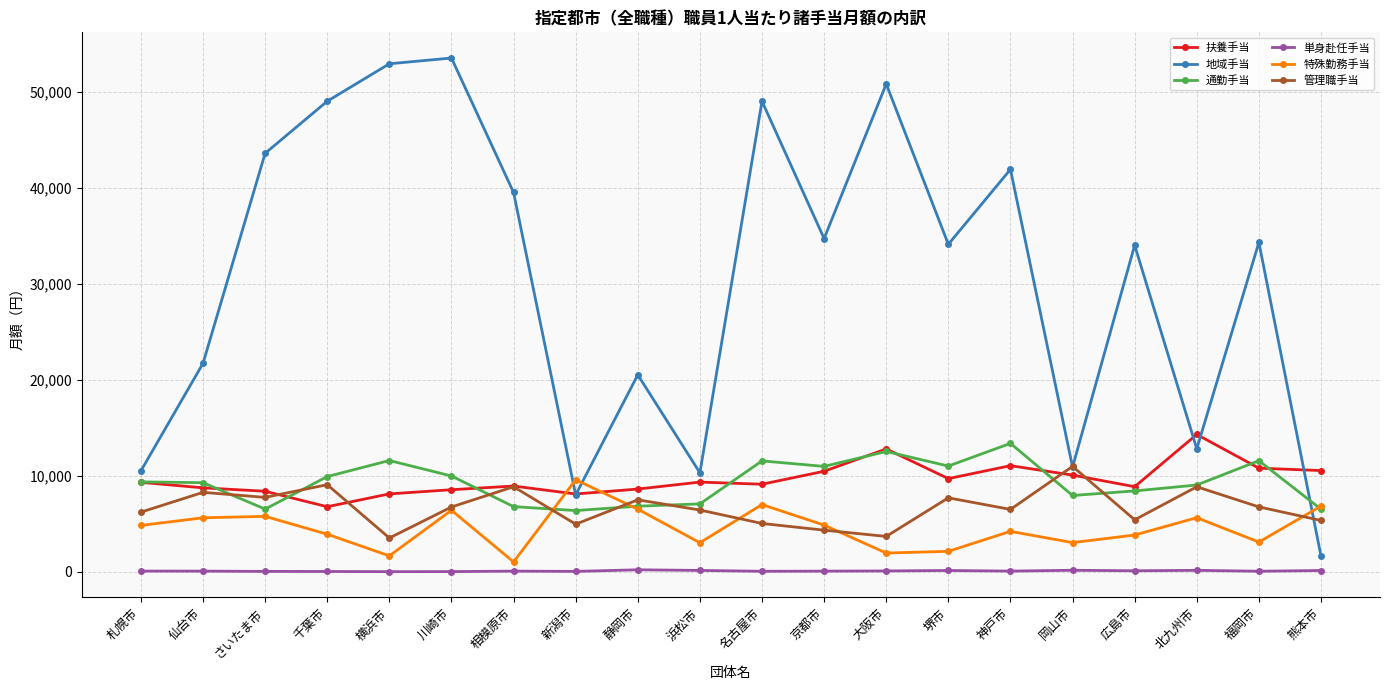

The 管理職手当 series shows 7741 at さいたま市. True or false?

True